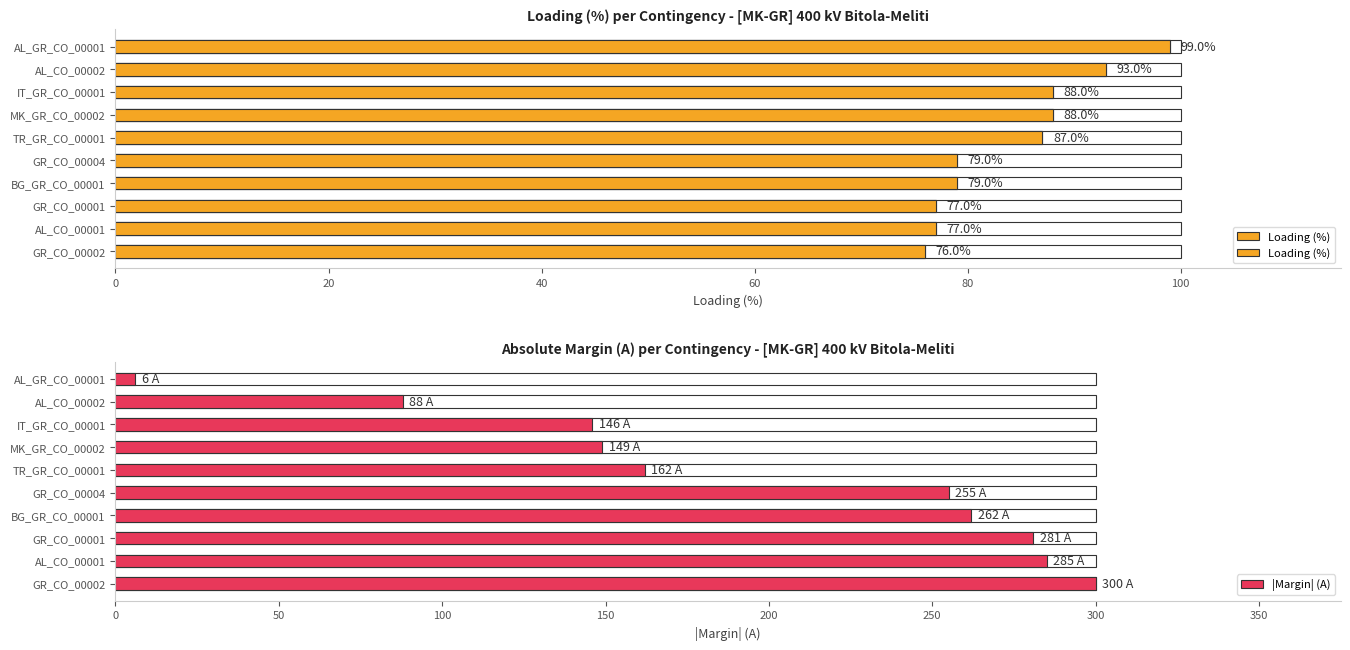

At which category does the chart reach its peak across all series?

GR_CO_00002